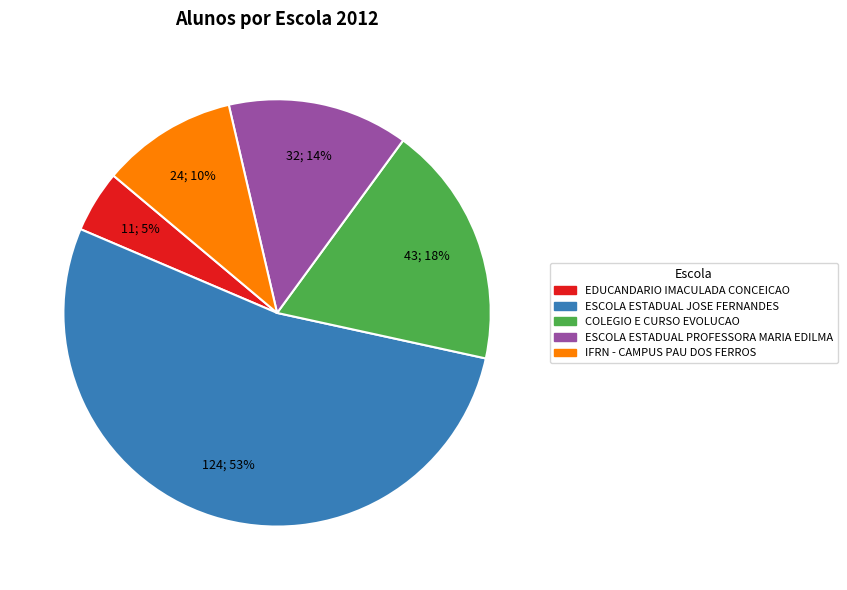

Count the number of slices in the pie.

5